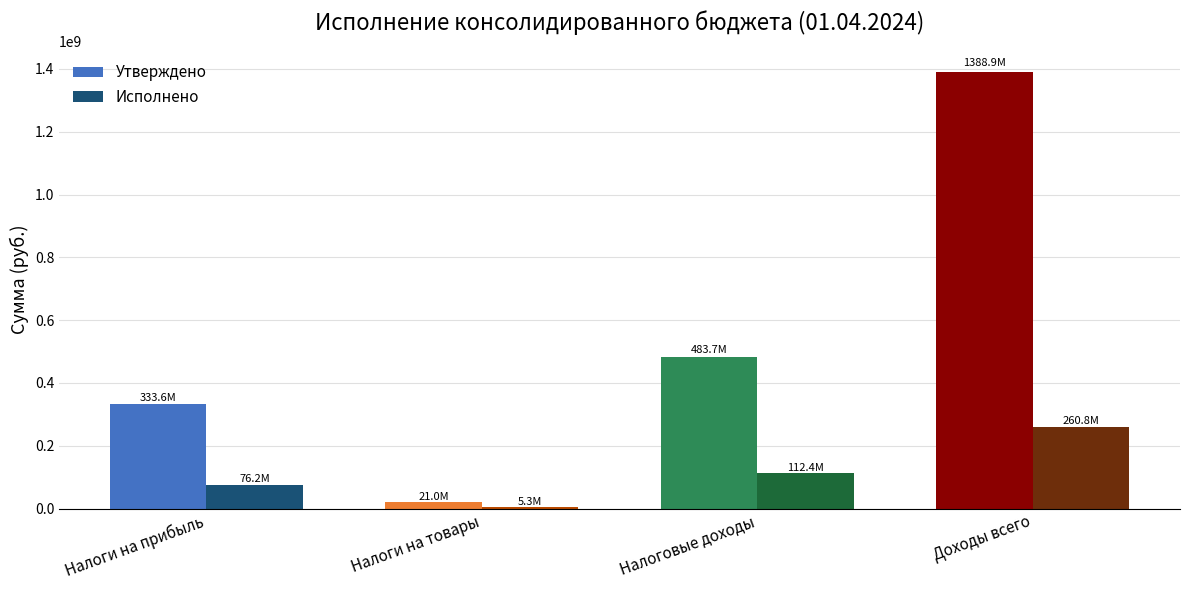

Which category has the highest value in the Утверждено series?

Доходы всего